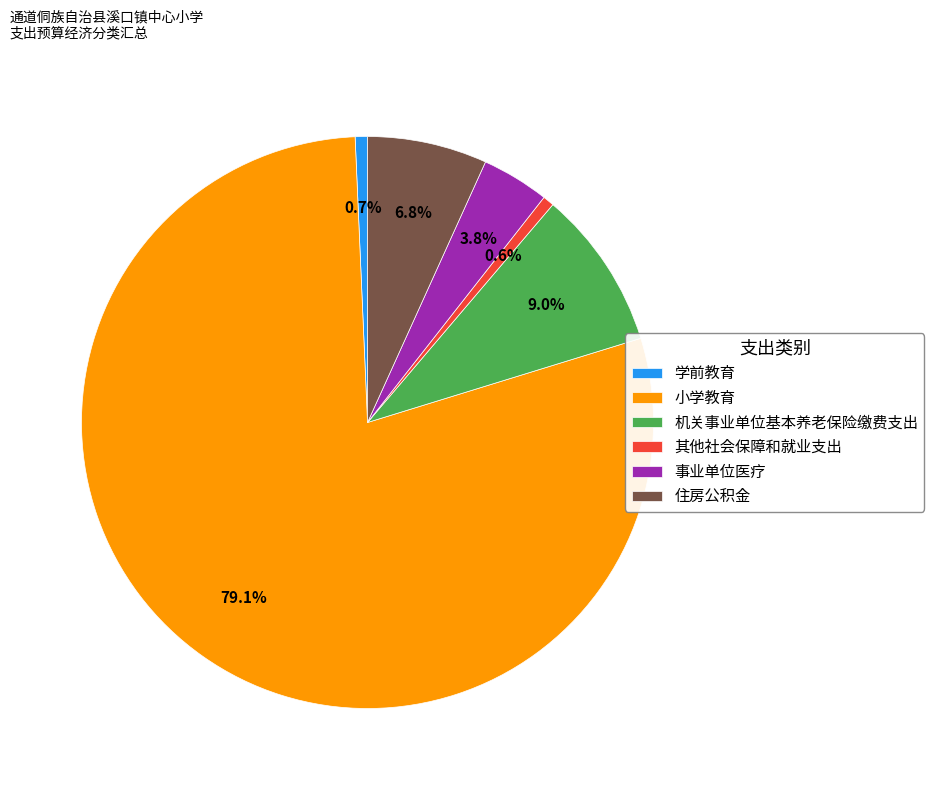

The 小学教育 slice represents 71% of the pie. True or false?

False